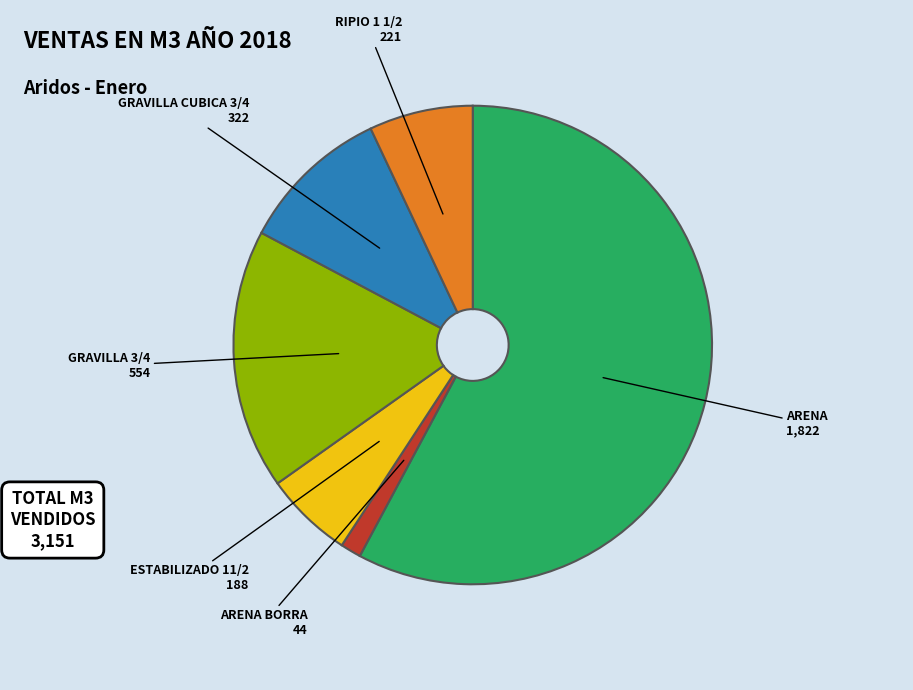

Is there a majority slice in this chart?

Yes